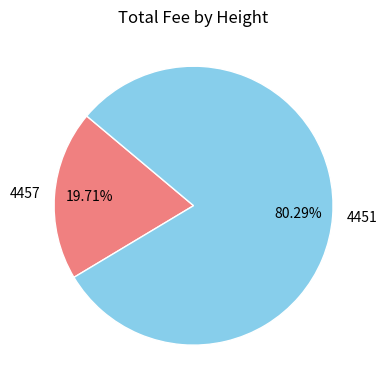

Is it true that 4457 is 20% of the pie?

True